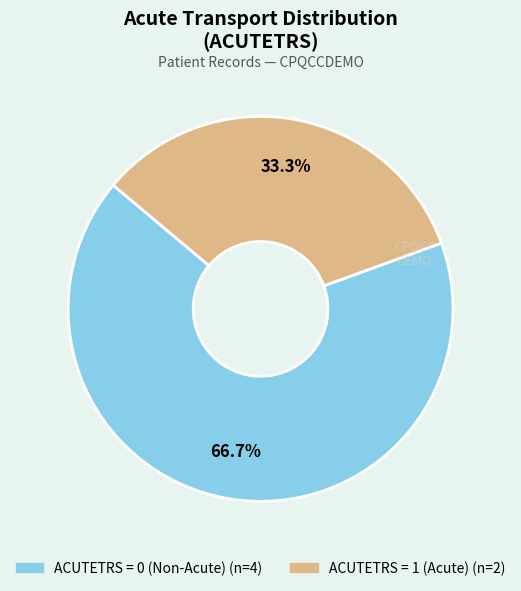

Does any single category account for the majority?

Yes